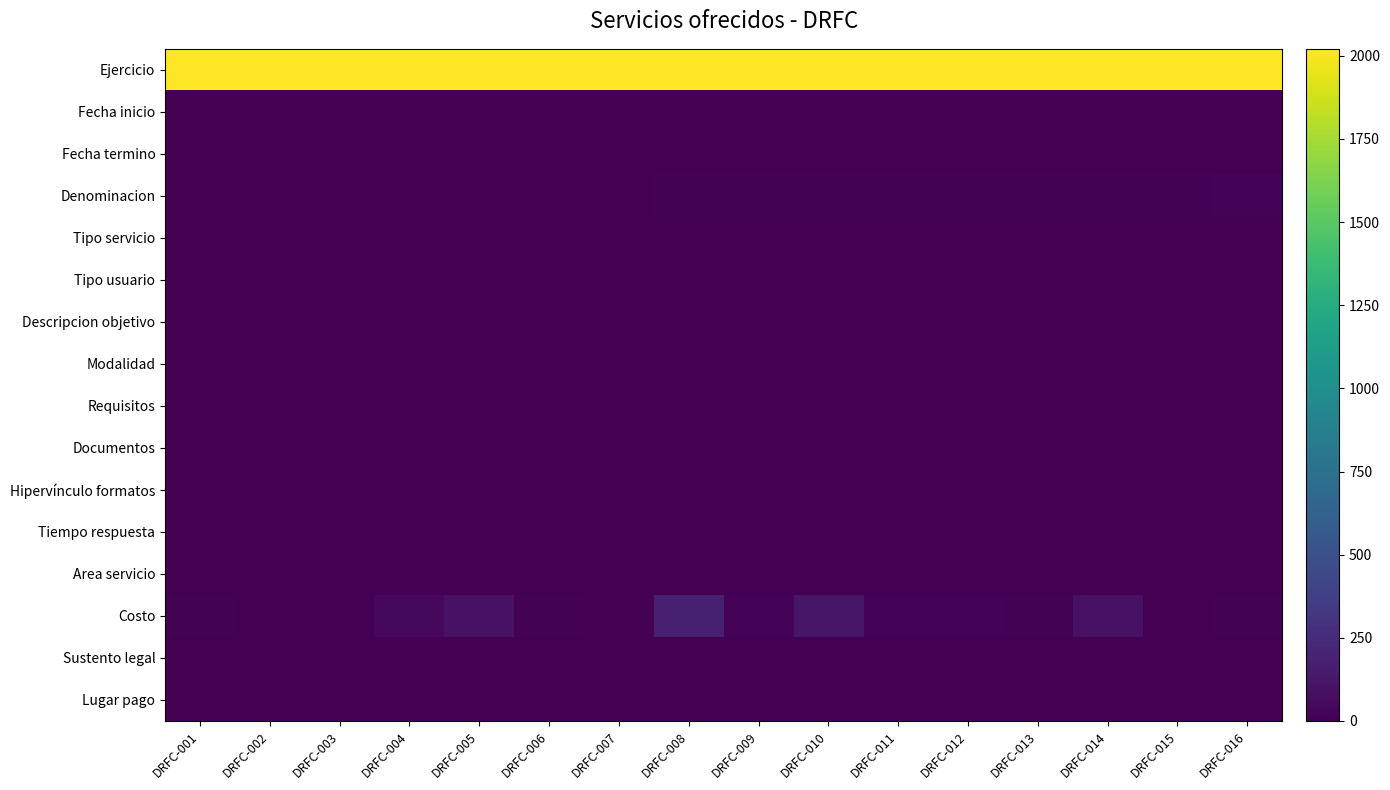

At which category is the sum across all series the highest?

DRFC-008